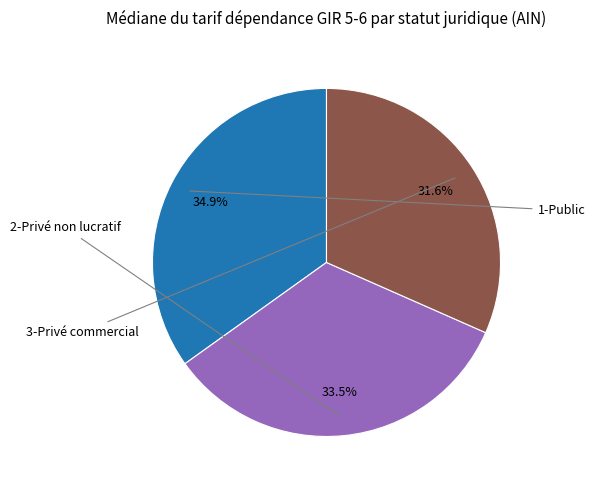

How many segments does this pie chart have?

3